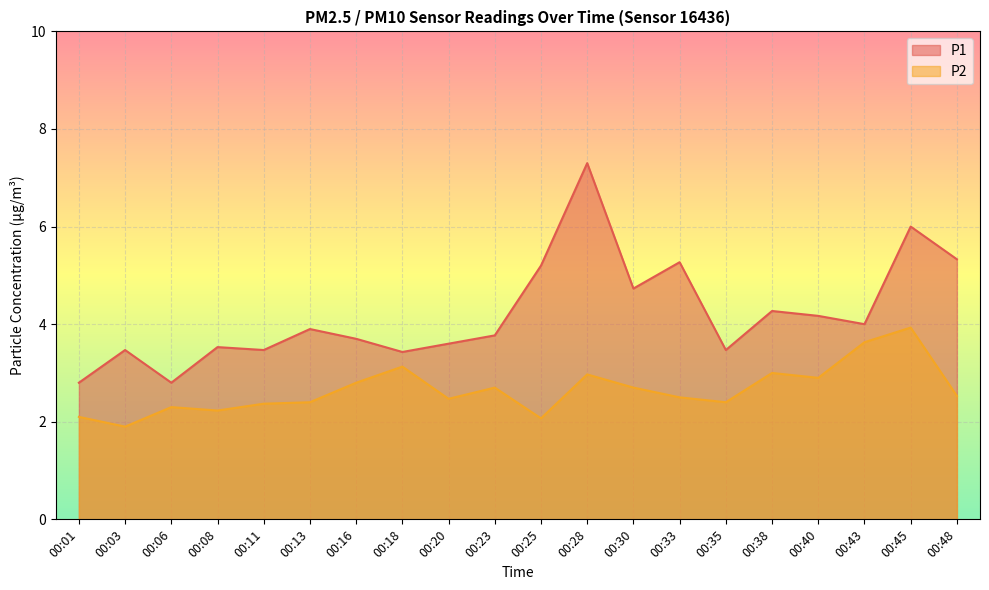

What is the value of the P2 point at the 15th from the left?

2.4